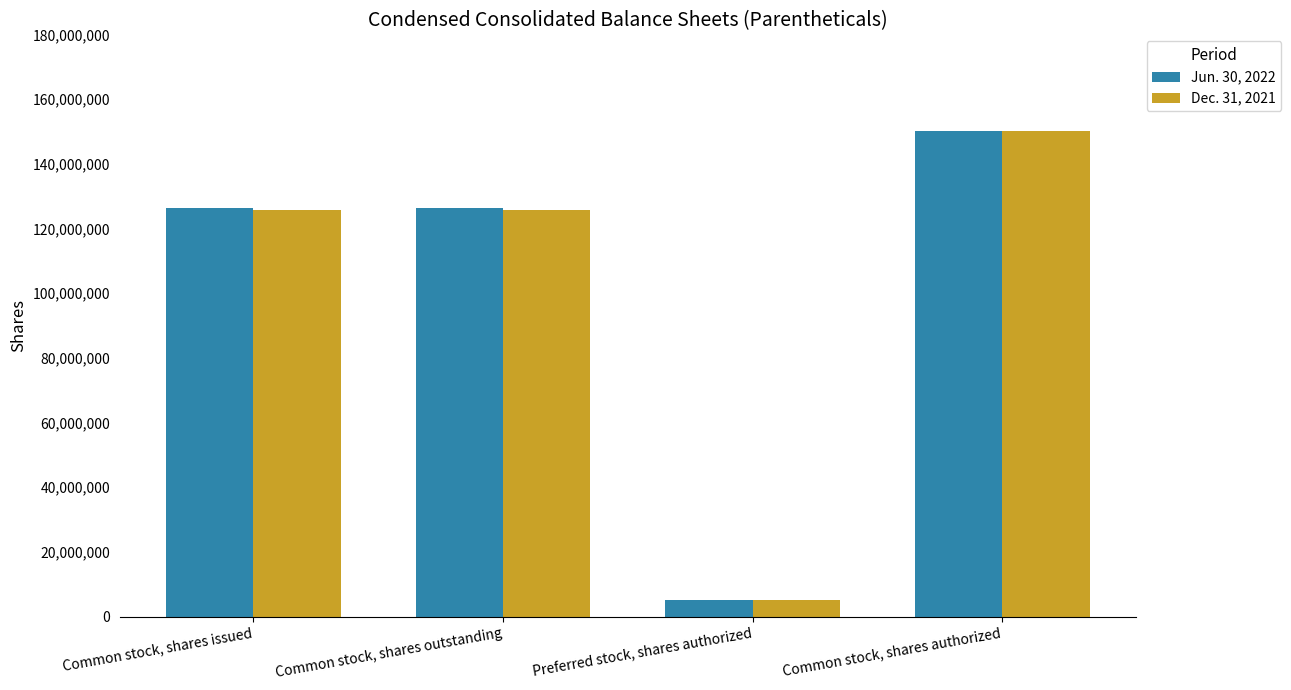

What are all the series names shown in the legend?

Jun. 30, 2022, Dec. 31, 2021